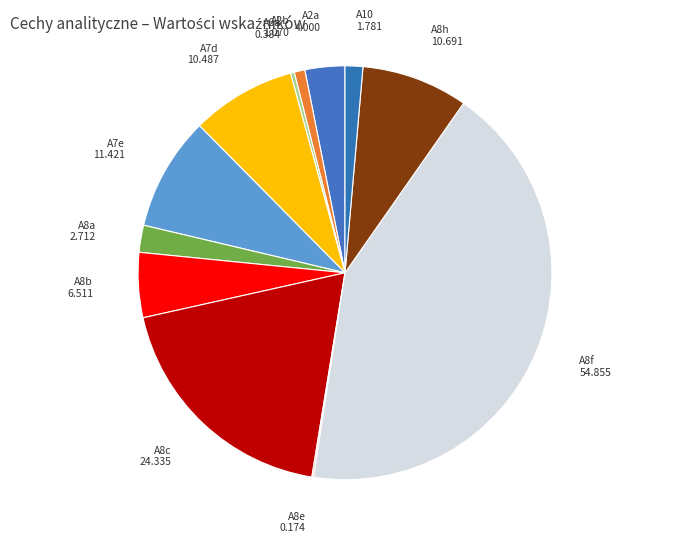

Is there a majority slice in this chart?

No